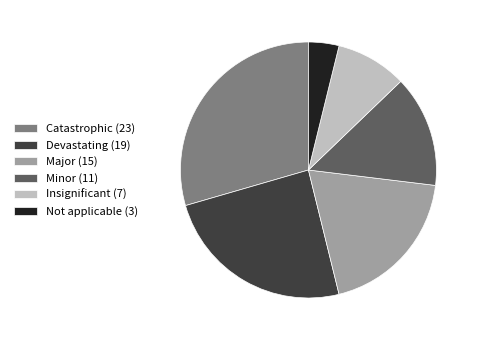

What is the smallest slice in the pie chart?

Not applicable (3)